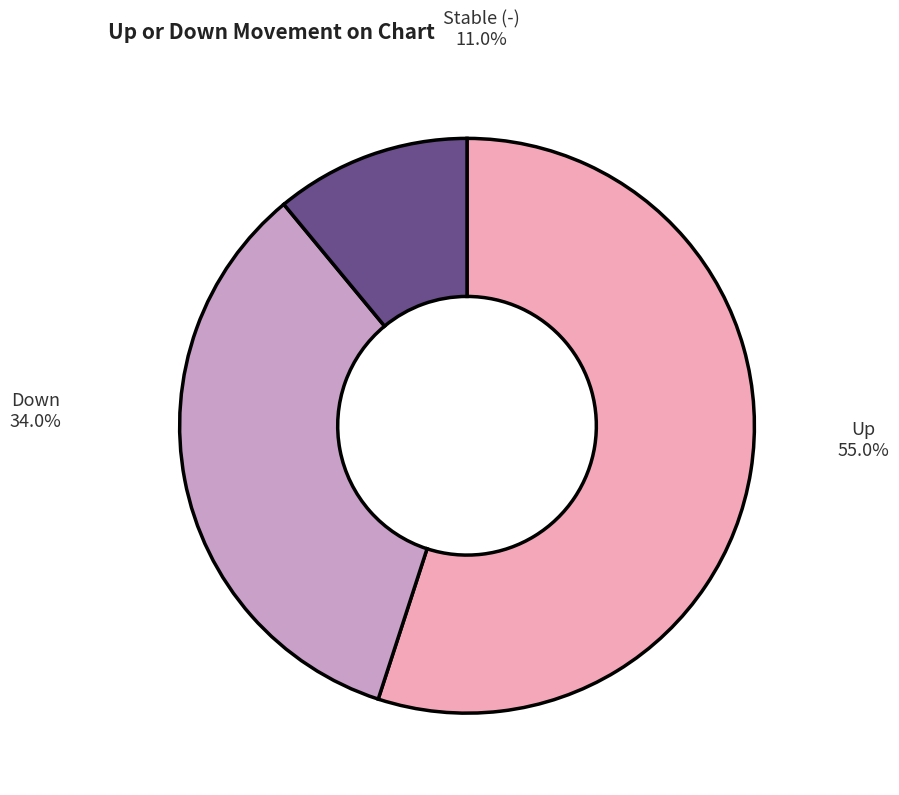

Is there any slice that represents more than half of the pie?

Yes